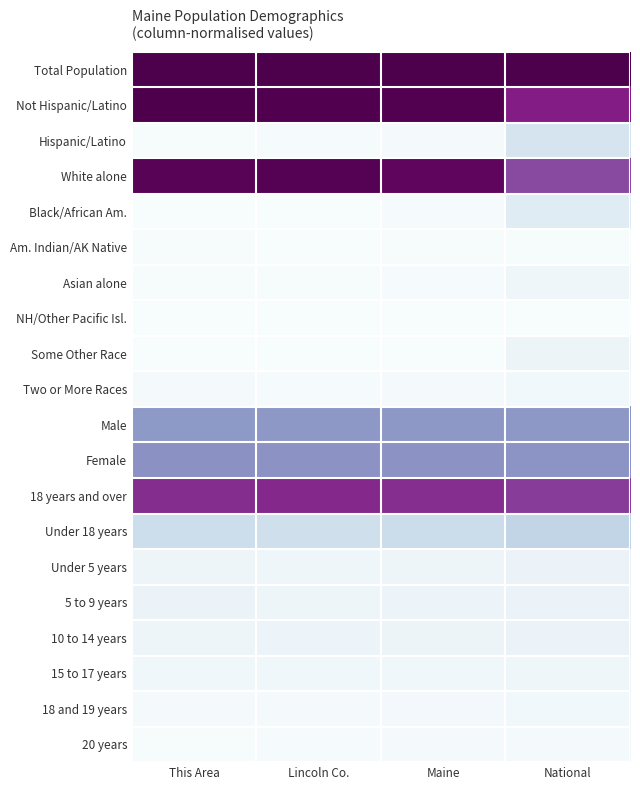

At which category does the chart reach its minimum across all series?

This Area